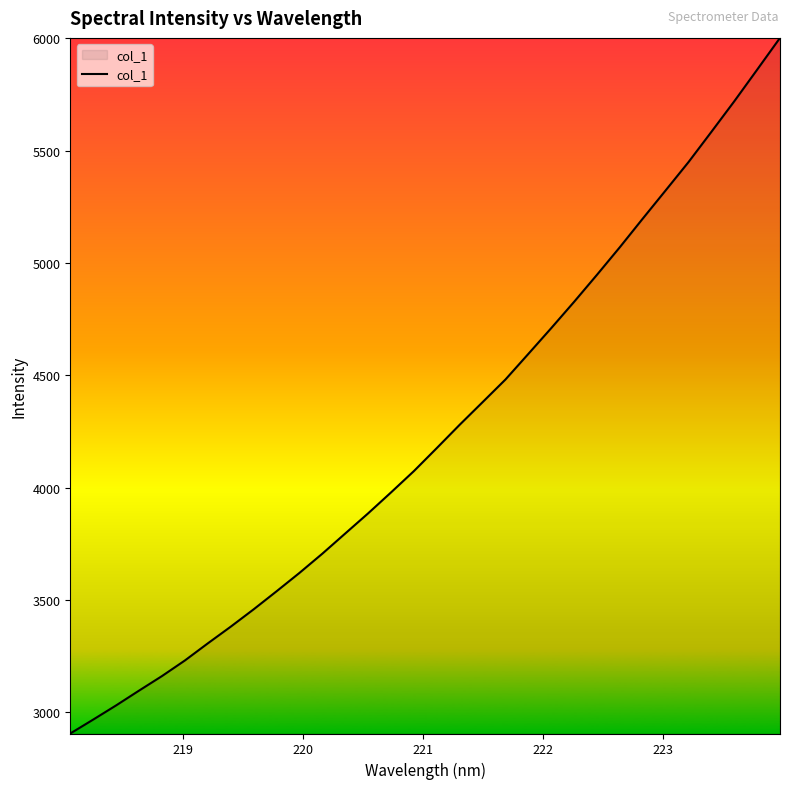

What is the difference between the maximum and minimum values?

3097.4